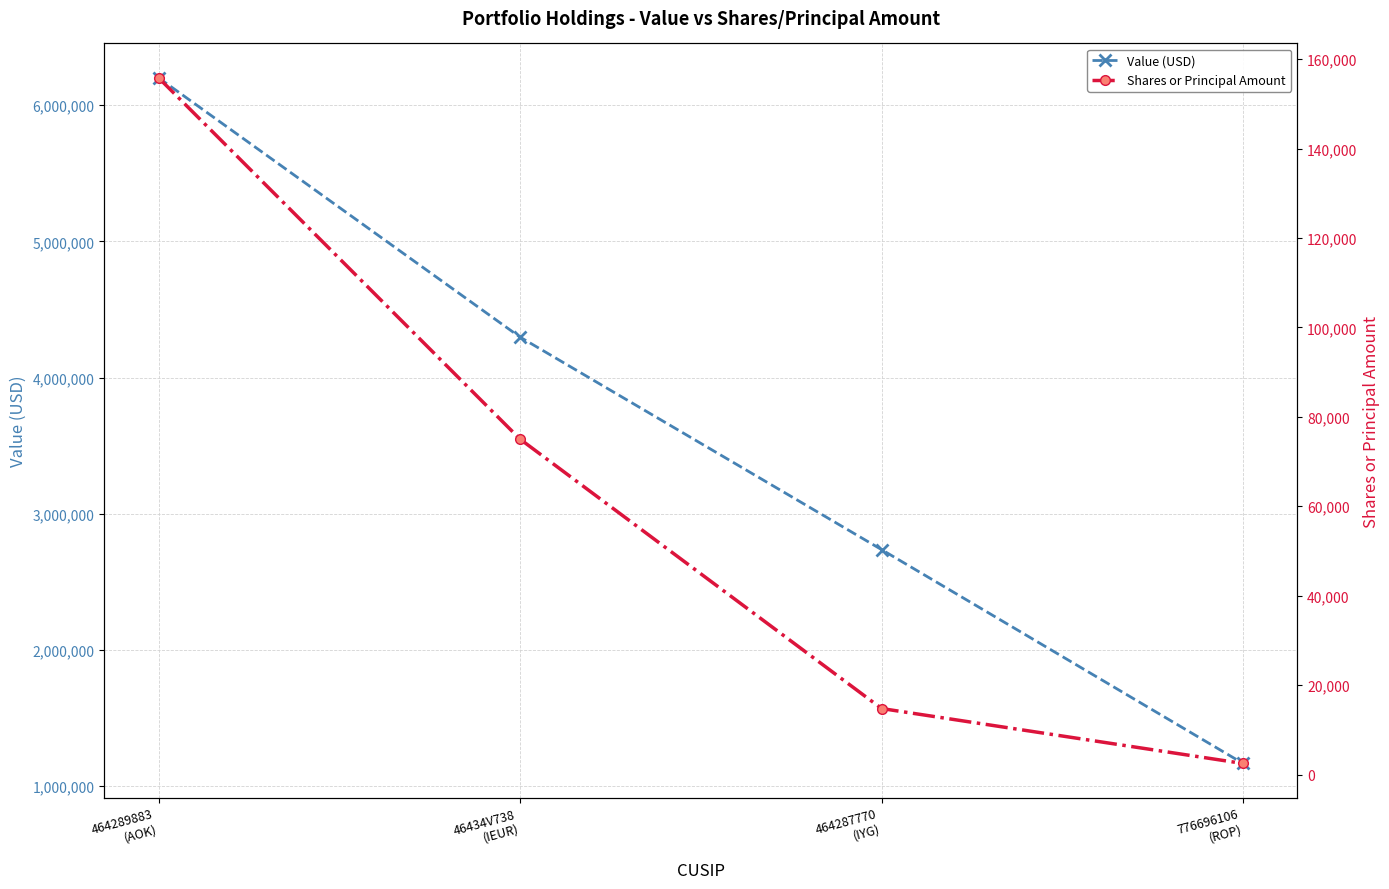

True or false: Value (USD) and Shares or Principal Amount cross at least once.

False